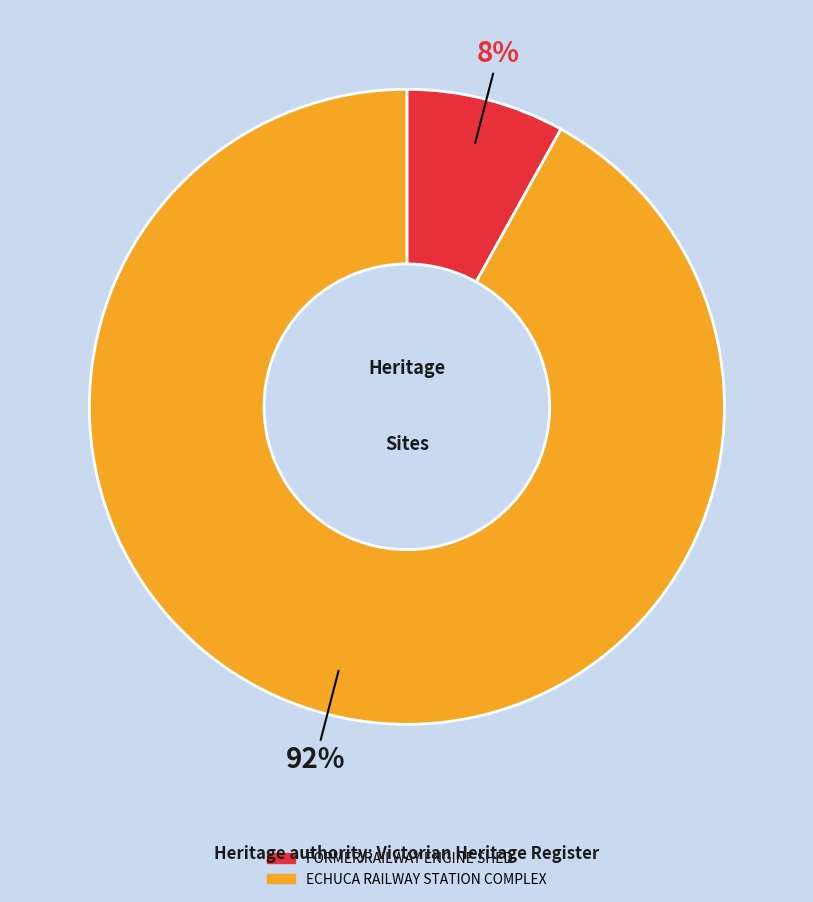

True or false: FORMER RAILWAY ENGINE SHED accounts for 1% of the total.

False